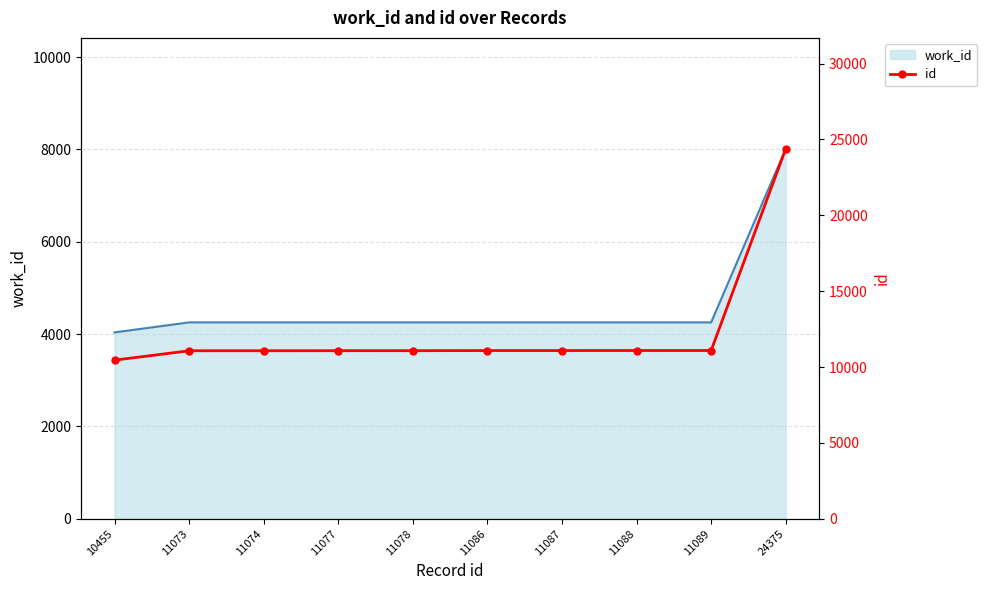

Reading right to left, extract all data points from this chart.

24375=24375	11089=11089	11088=11088	11087=11087	11086=11086	11078=11078	11077=11077	11074=11074	11073=11073	10455=10455